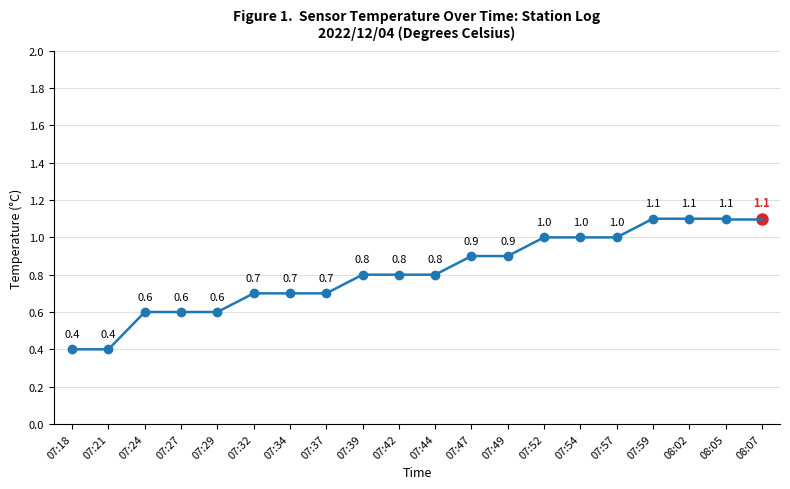

What value does the data have at 07:24?

0.6